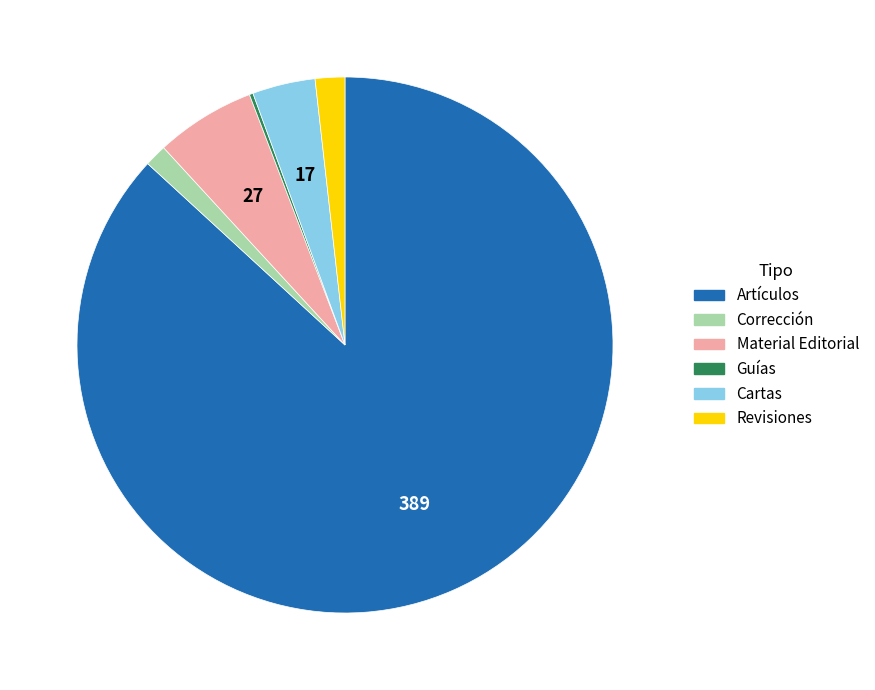

Approximately how many times larger is the value at Revisiones compared to Corrección?

1.3